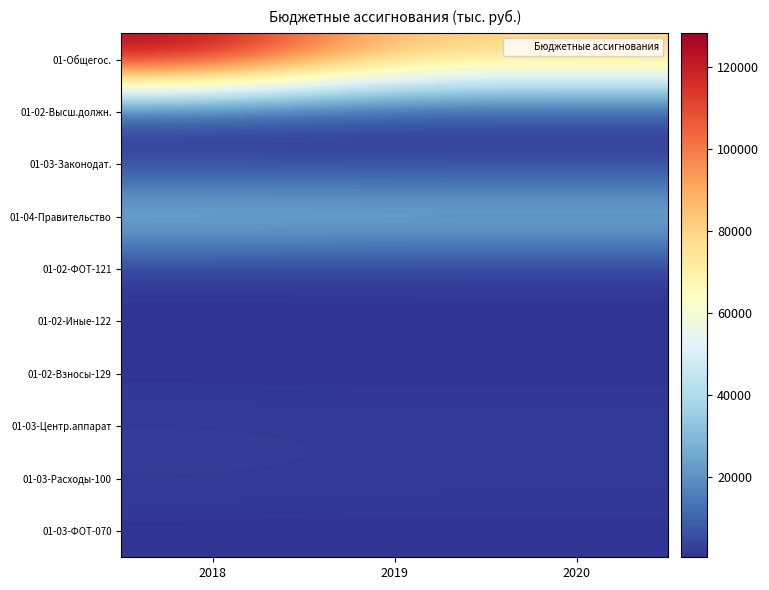

At which category is the sum across all series the highest?

2018